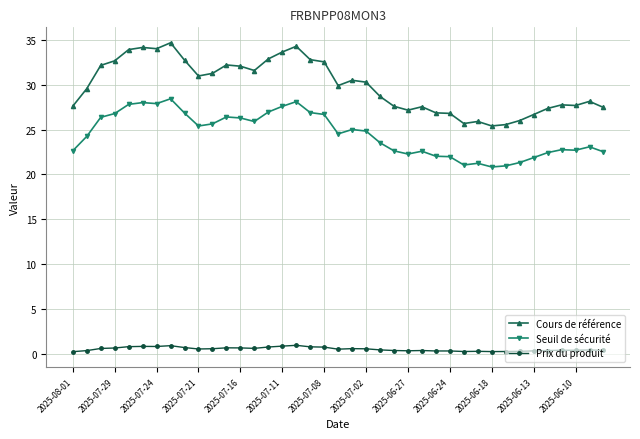

True or false: Cours de référence has more than 2 interior local peaks.

True